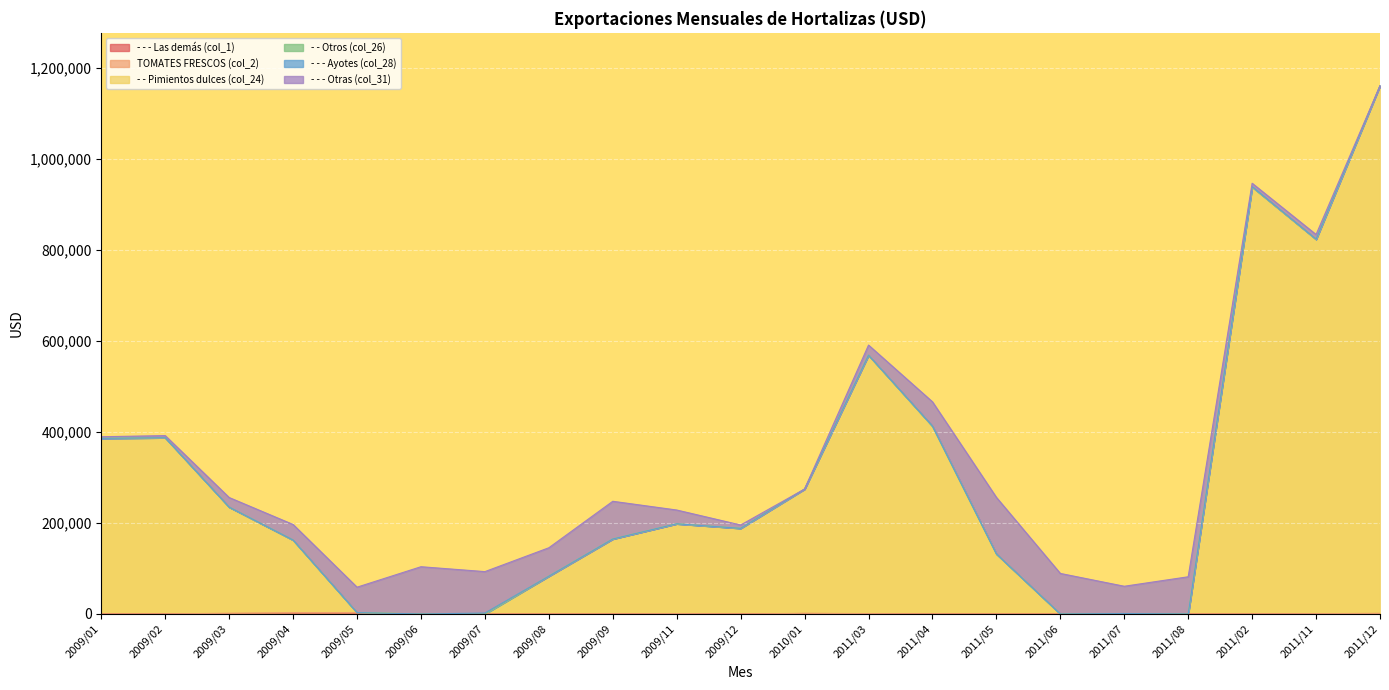

What position from the right is 2009/01?

21